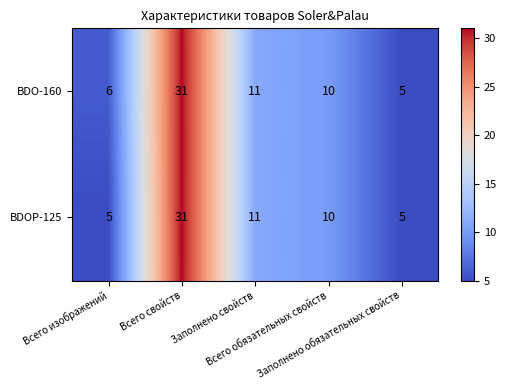

Which series has the largest total across all categories?

BDO-160